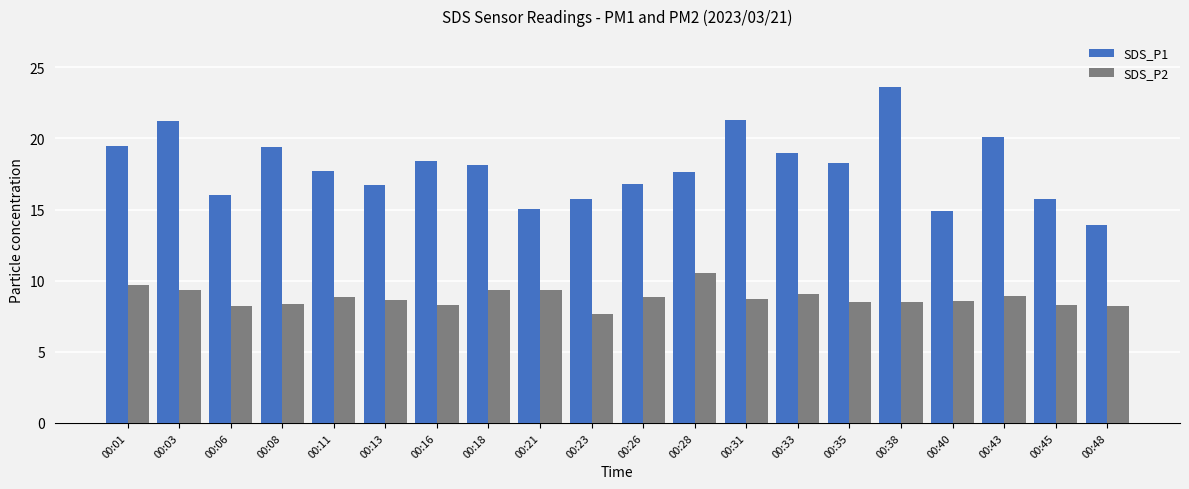

Is the value of SDS_P2 at 00:33 greater than the value of SDS_P1 at 00:38?

No